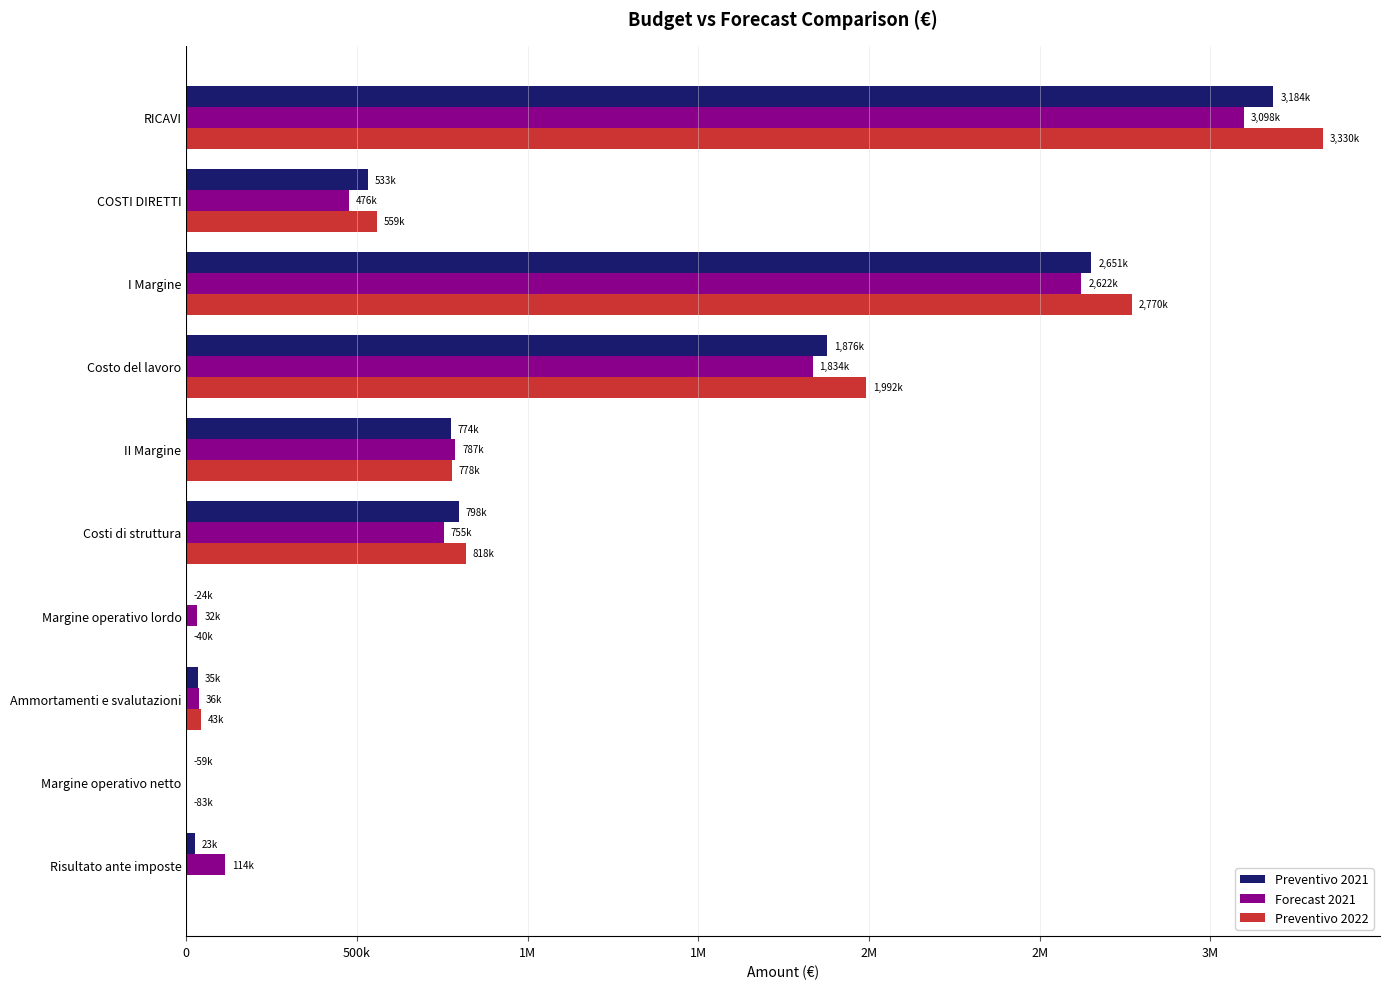

What are all the series names shown in the legend?

Preventivo 2021, Forecast 2021, Preventivo 2022